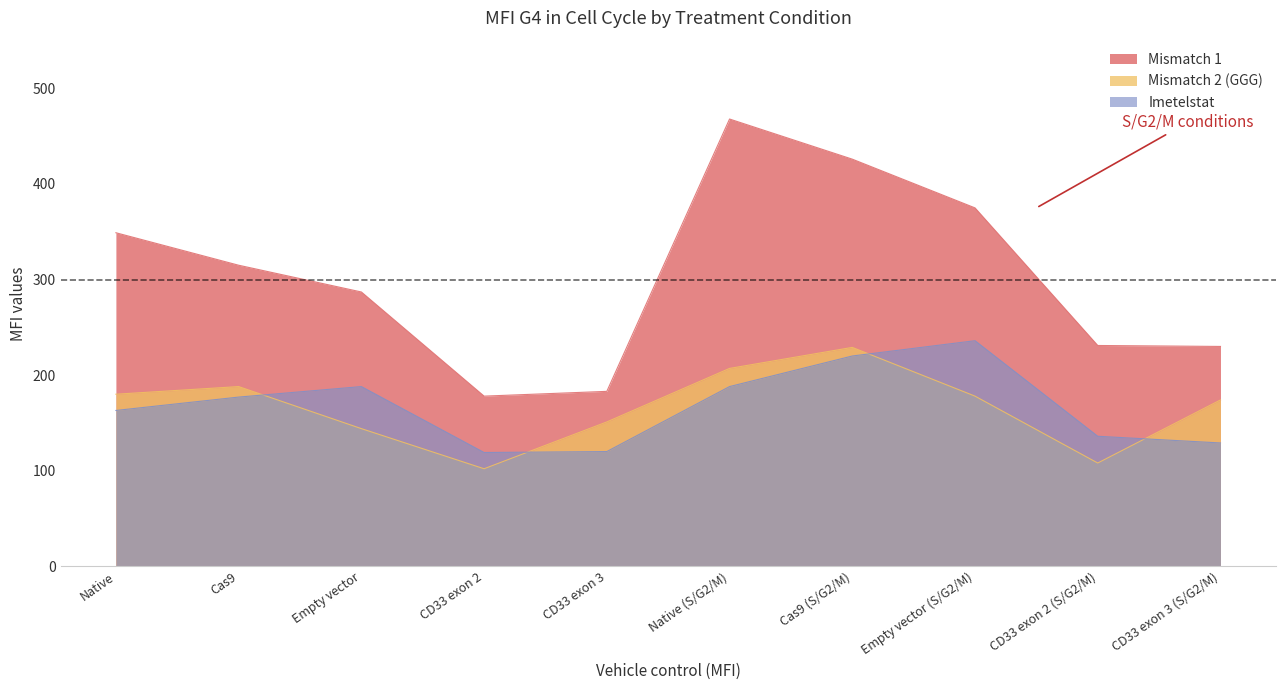

What is the label of the 7th point from the left?

Cas9 (S/G2/M)